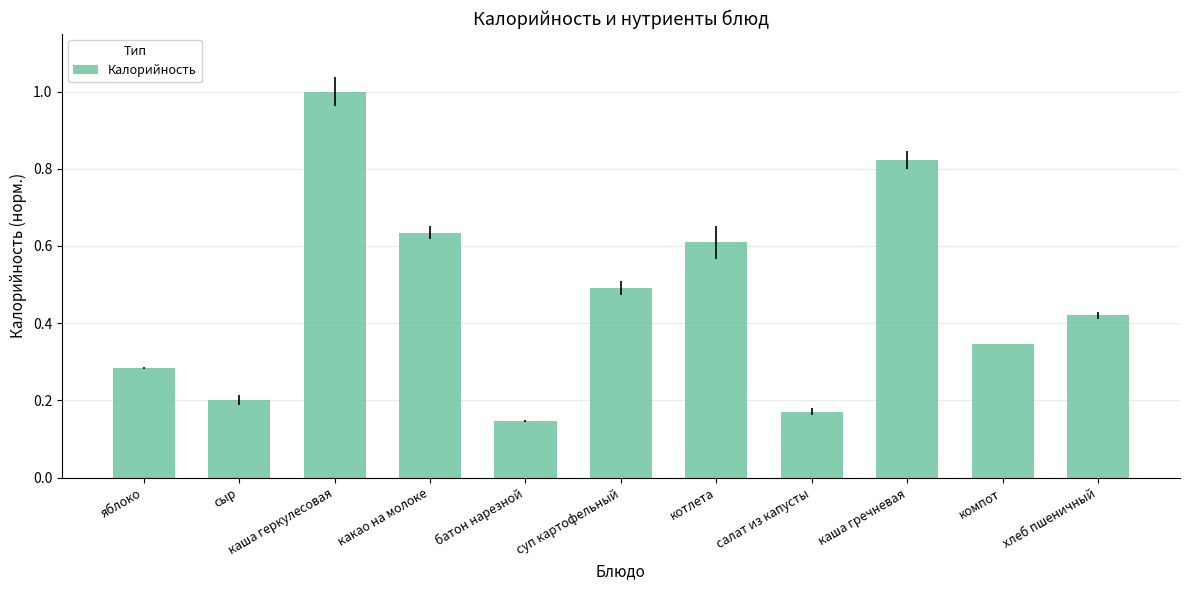

What is the sum of all values?

5.1